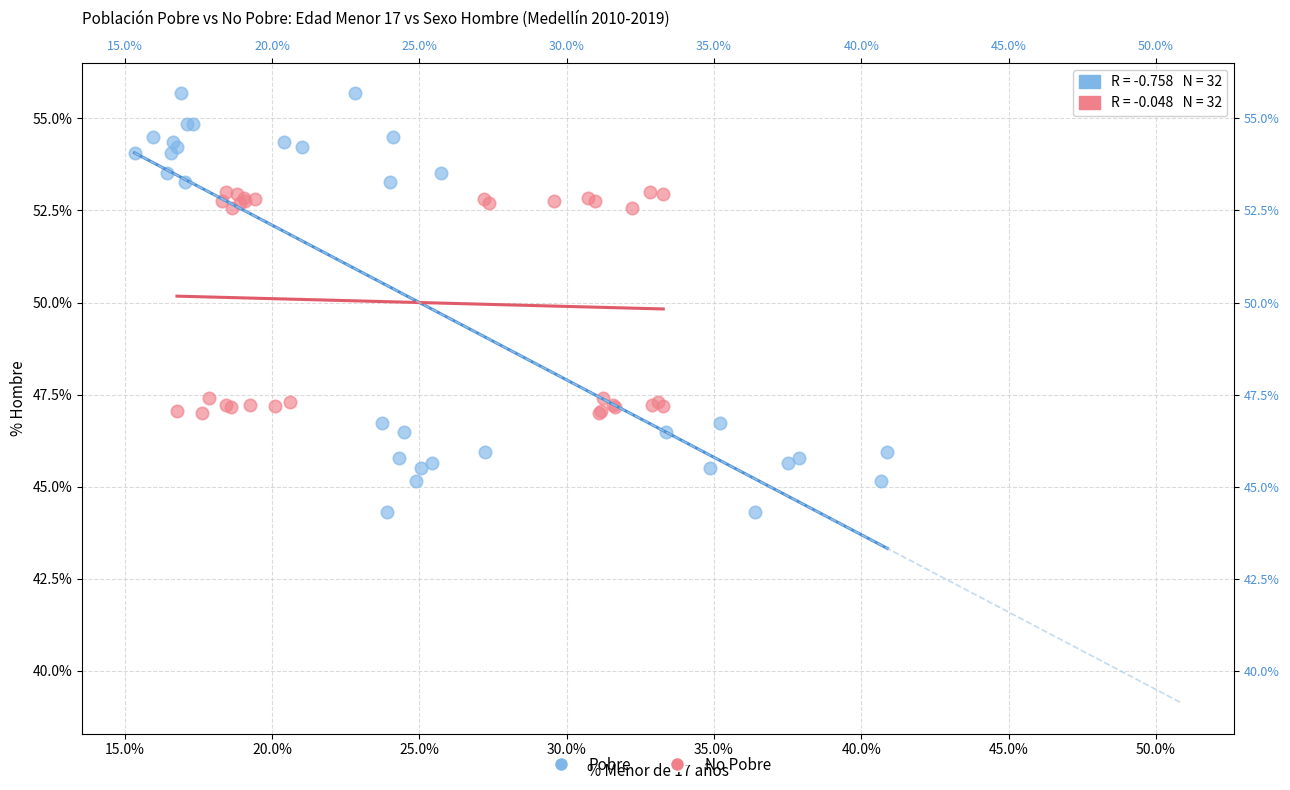

What are all the series names shown in the legend?

Pobre, No Pobre